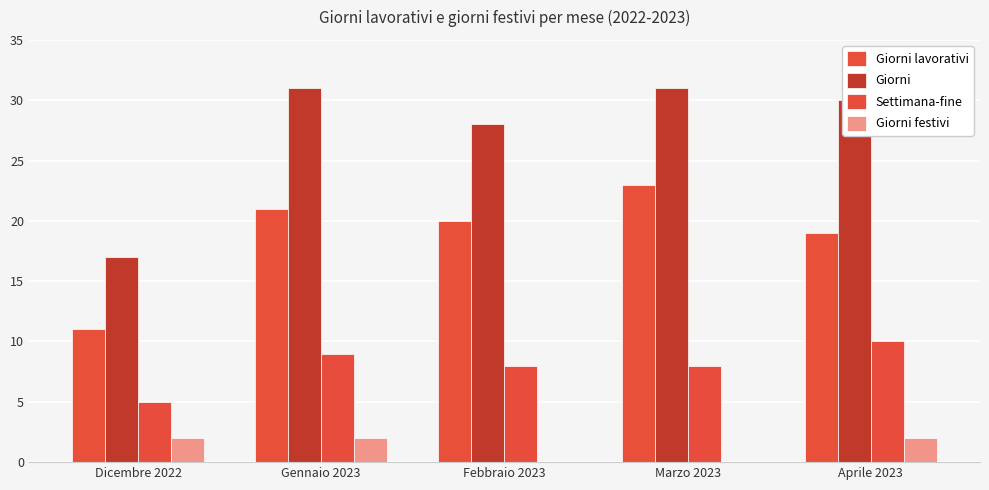

Reading right to left, extract all data points from this chart.

Giorni lavorativi: 19	23	20	21	11
Giorni: 30	31	28	31	17
Settimana-fine: 10	8	8	9	5
Giorni festivi: 2	0	0	2	2